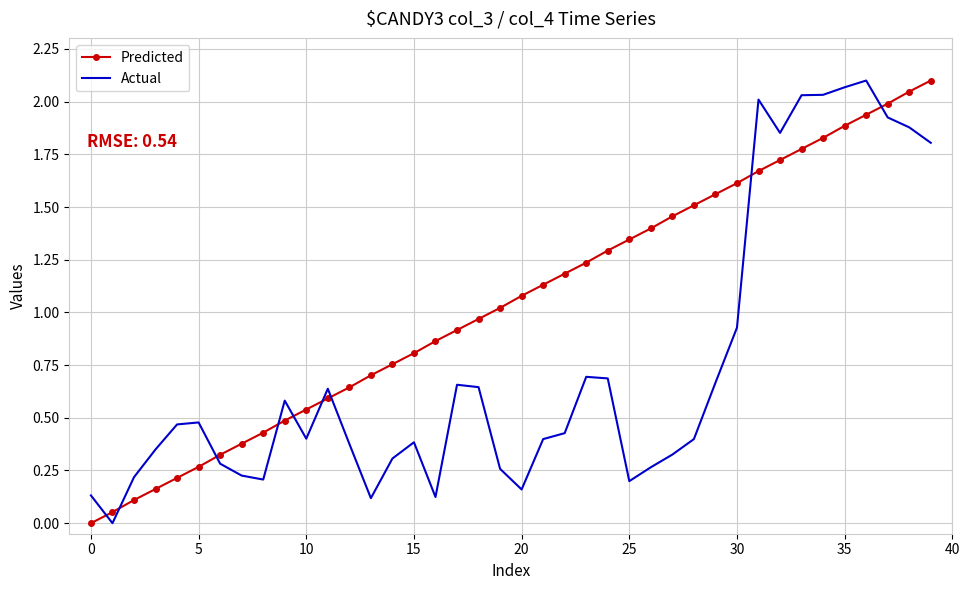

How many distinct data groups are displayed?

2